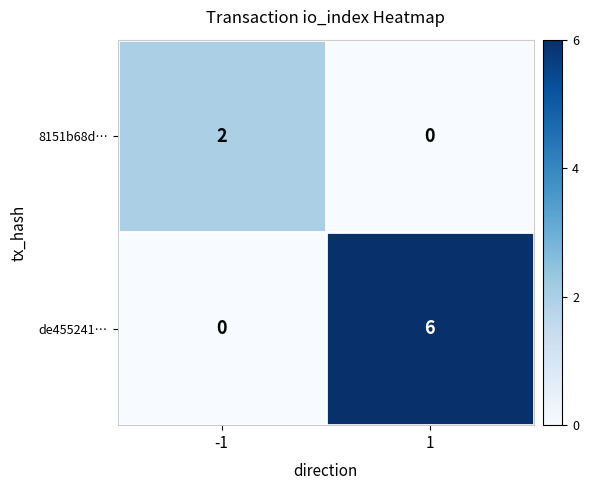

Rank the series by their maximum value, from lowest to highest.

8151b68d…, de455241…